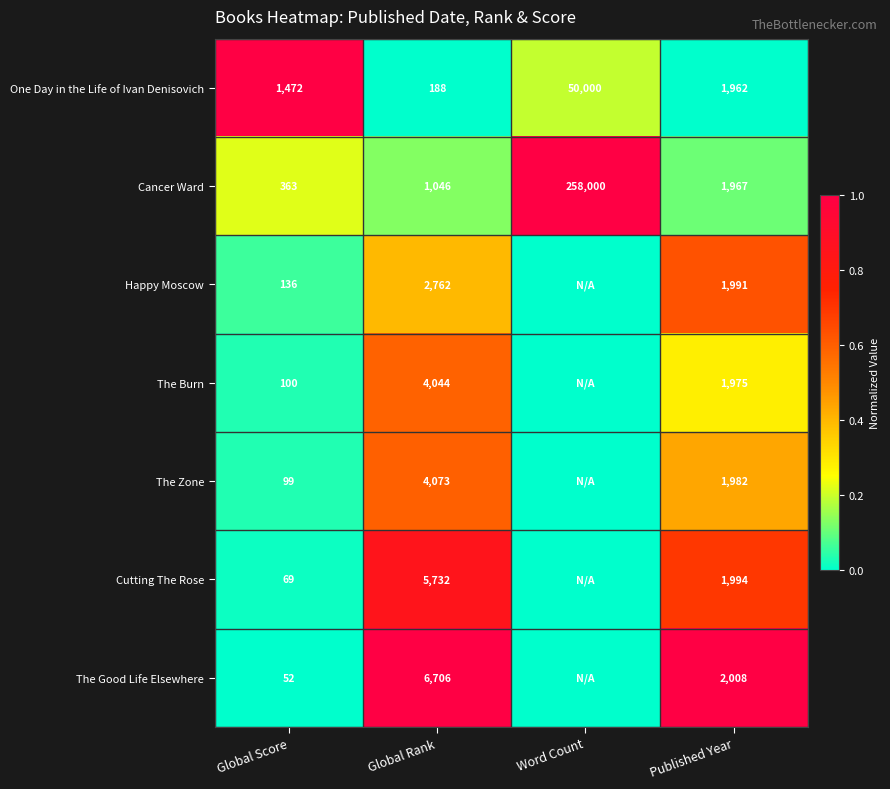

Is the value of The Burn at Published Year greater than the value of Cancer Ward at Global Score?

Yes